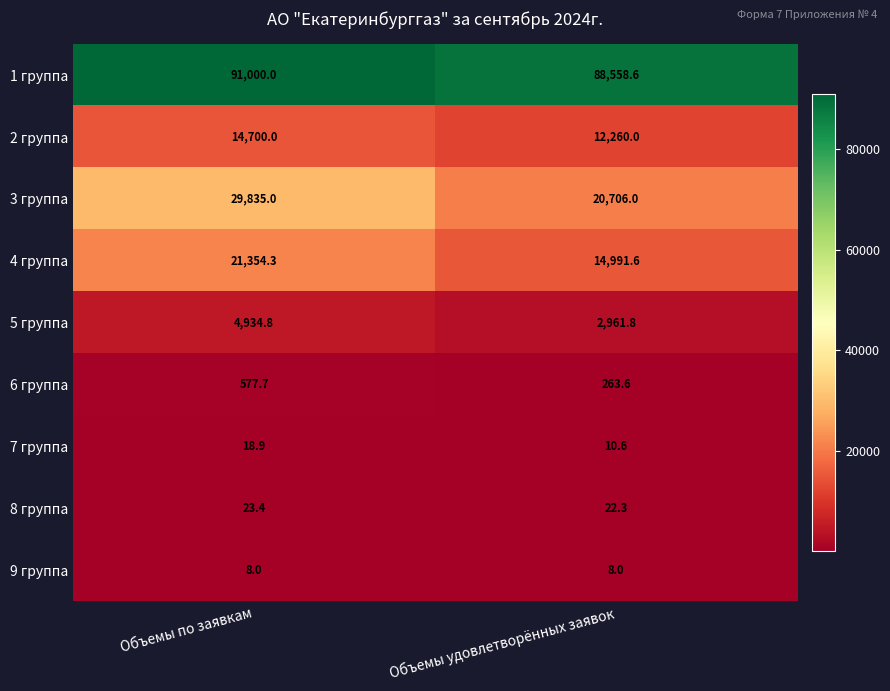

What is the average value of the 8 группа series?

22.9